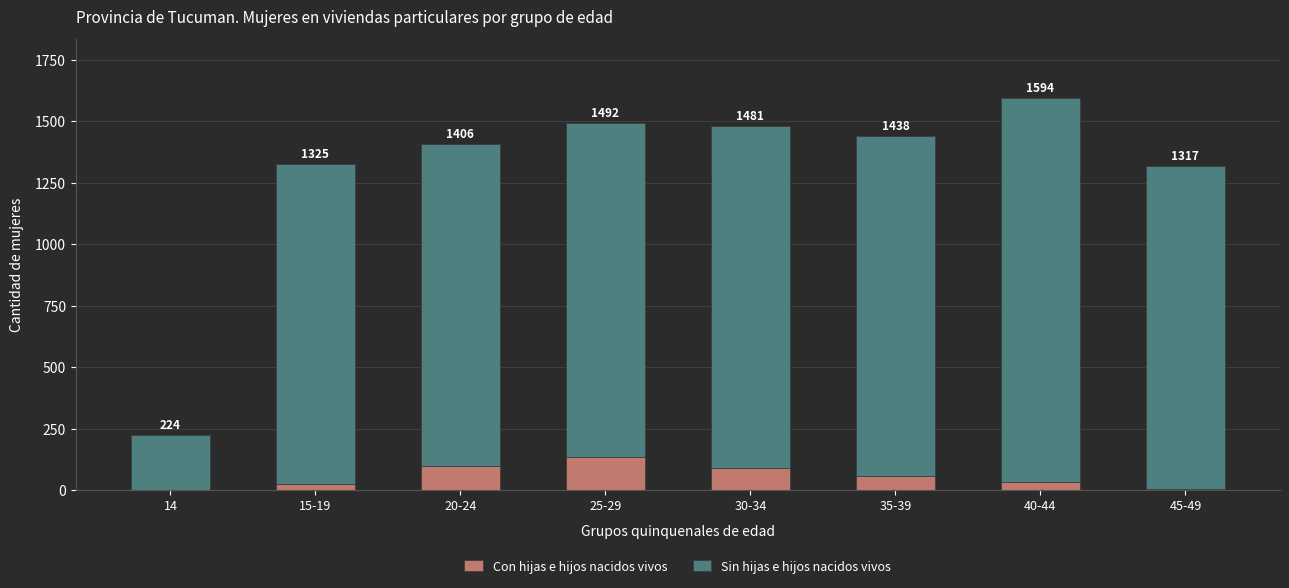

Where does the Sin hijas e hijos nacidos vivos series first go above 1356?

30-34